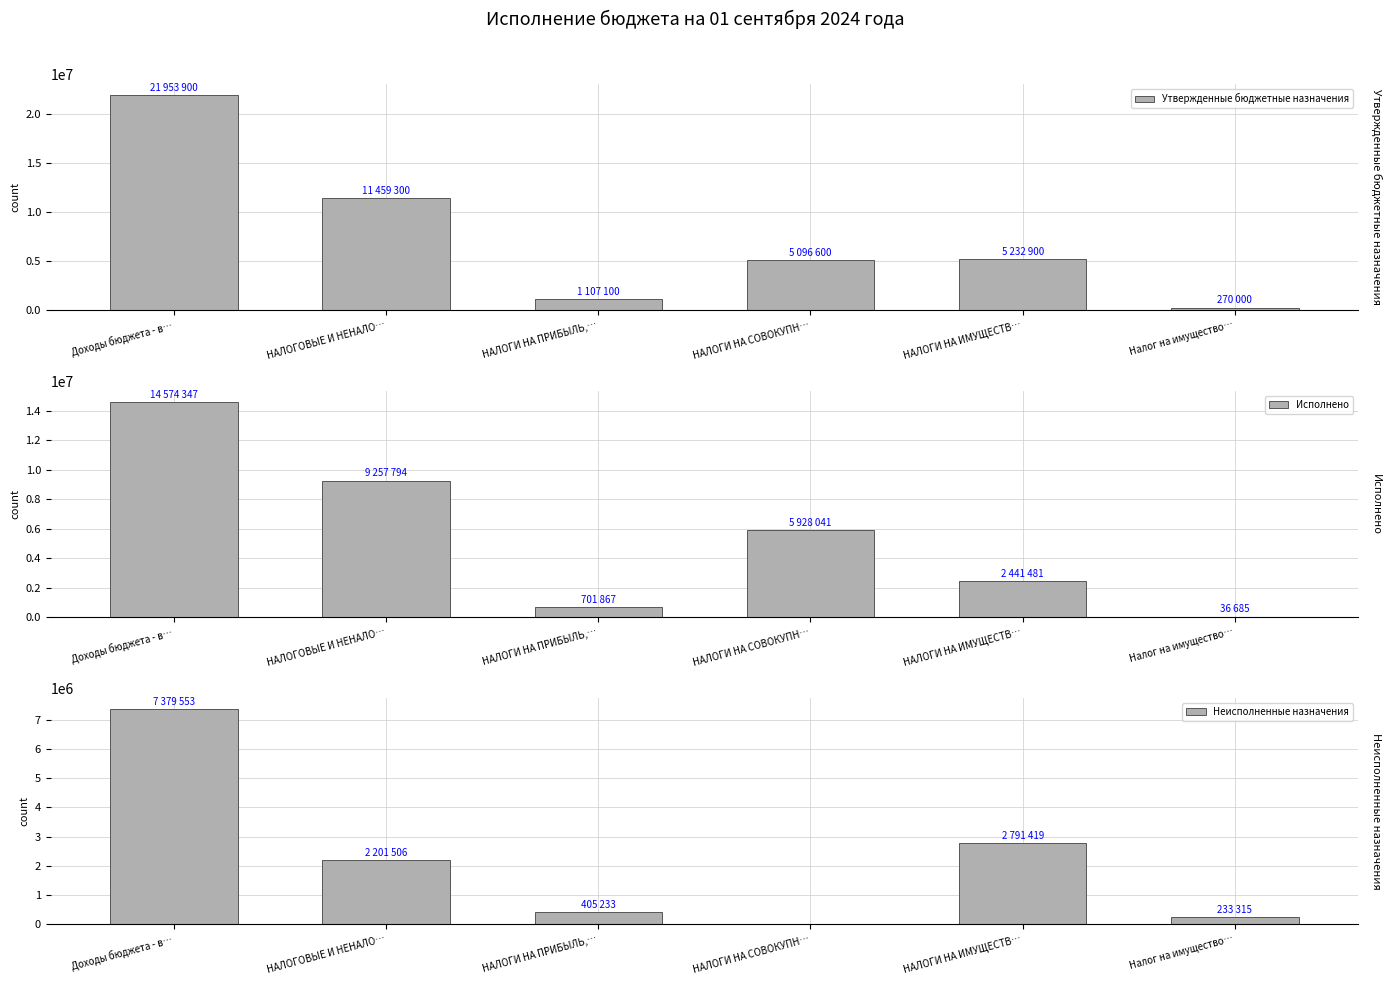

How many bars are there in each group?

3